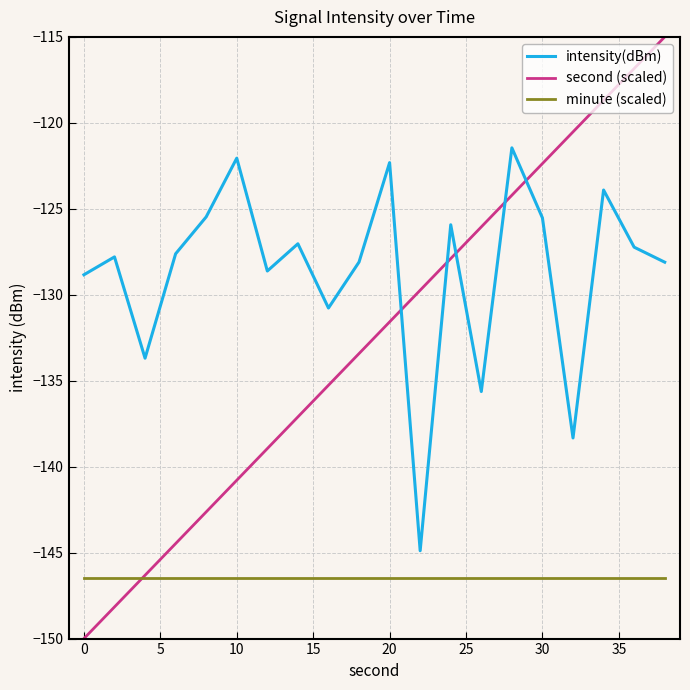

Which series has the largest range (max minus min)?

second (scaled)